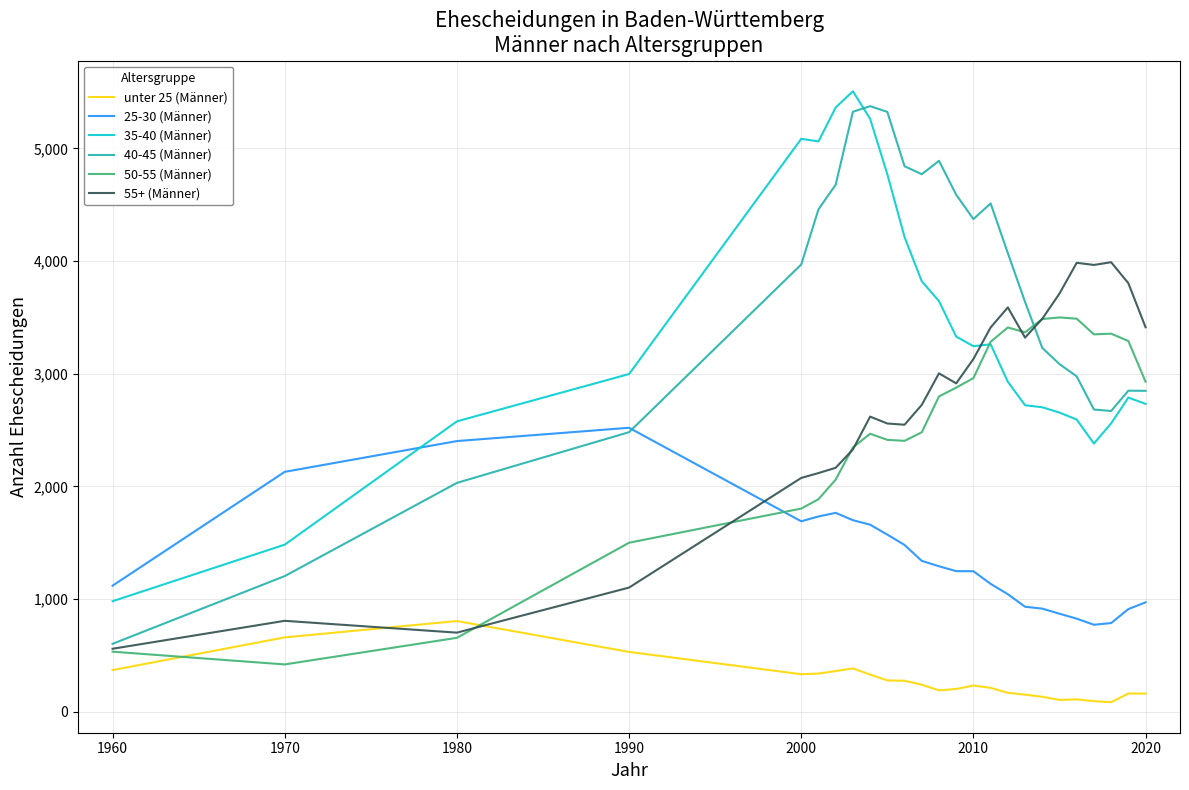

In 35-40 (Männer), how many points are higher than both neighbors (excluding endpoints)?

4